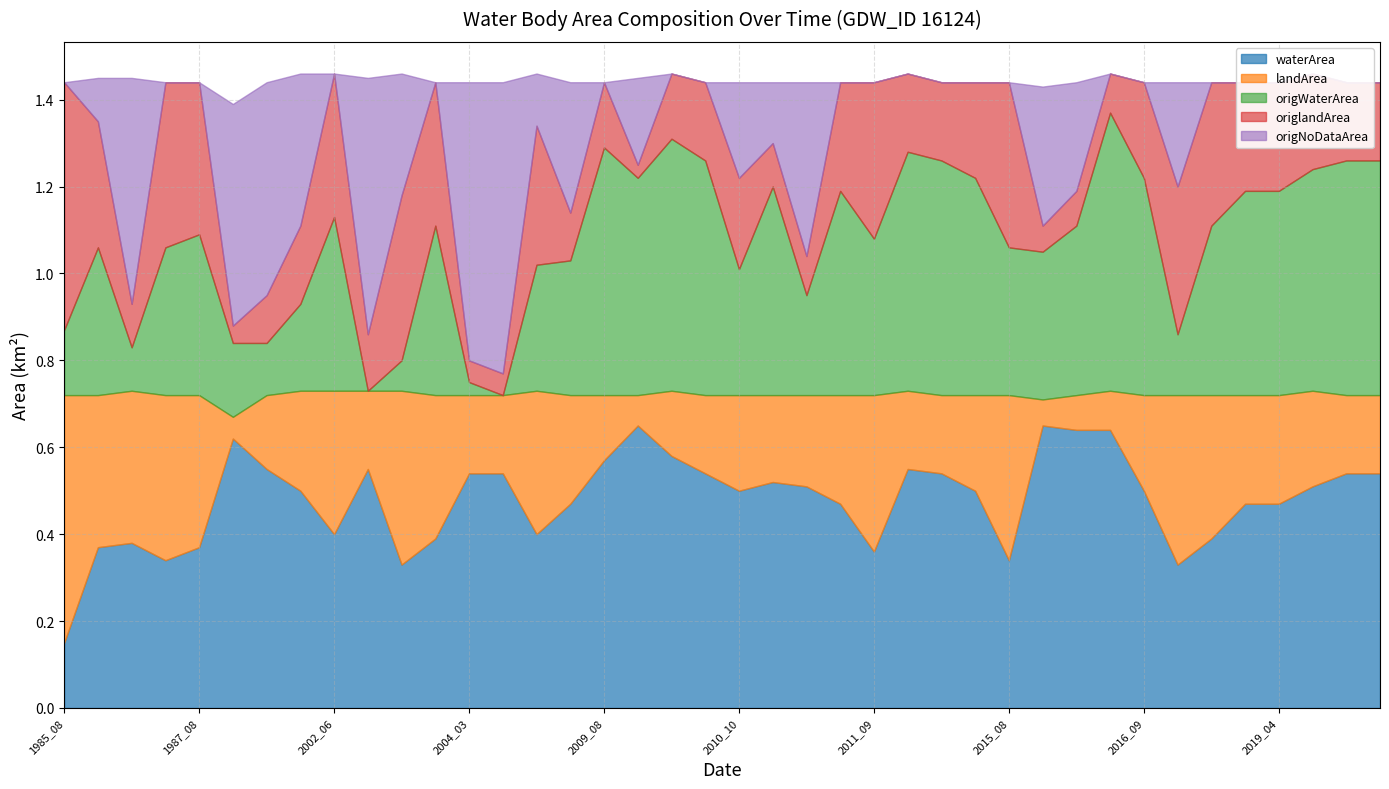

In origlandArea, how many points are higher than both neighbors (excluding endpoints)?

9